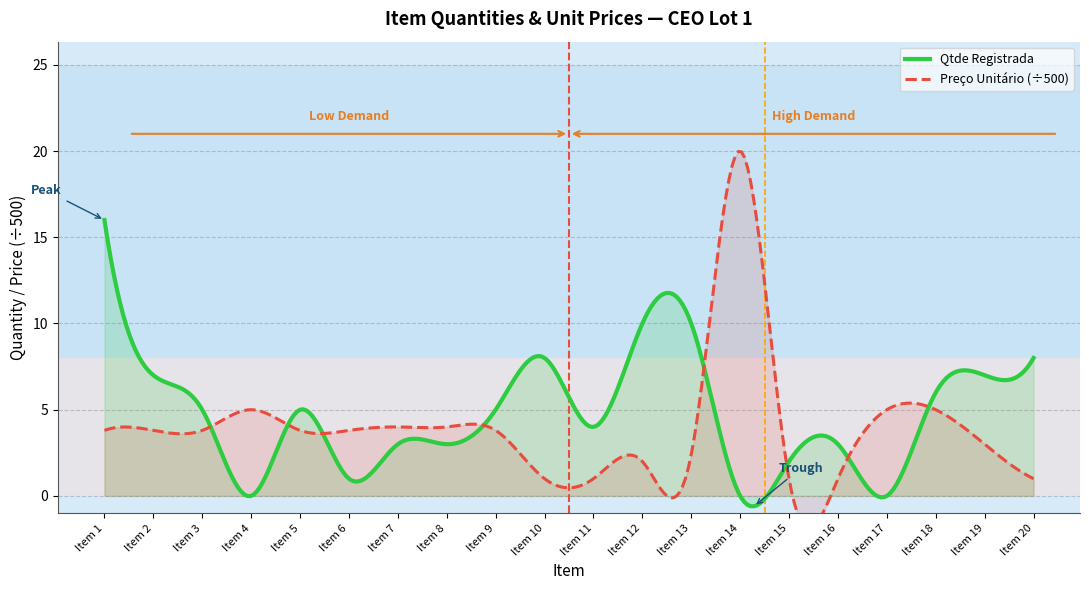

Which series has the largest total across all categories?

Qtde Registrada